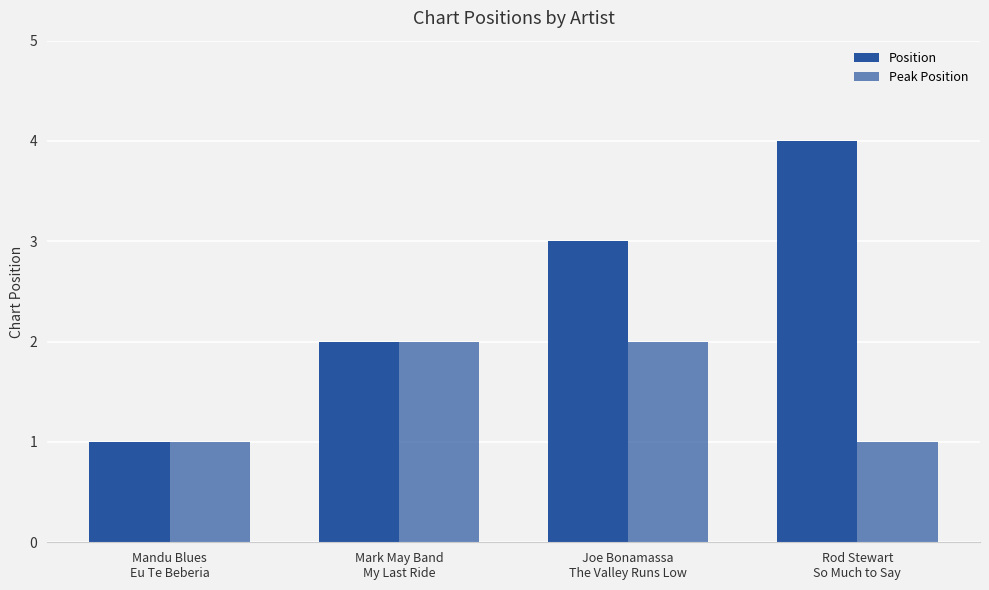

Count the number of categories in the chart.

4